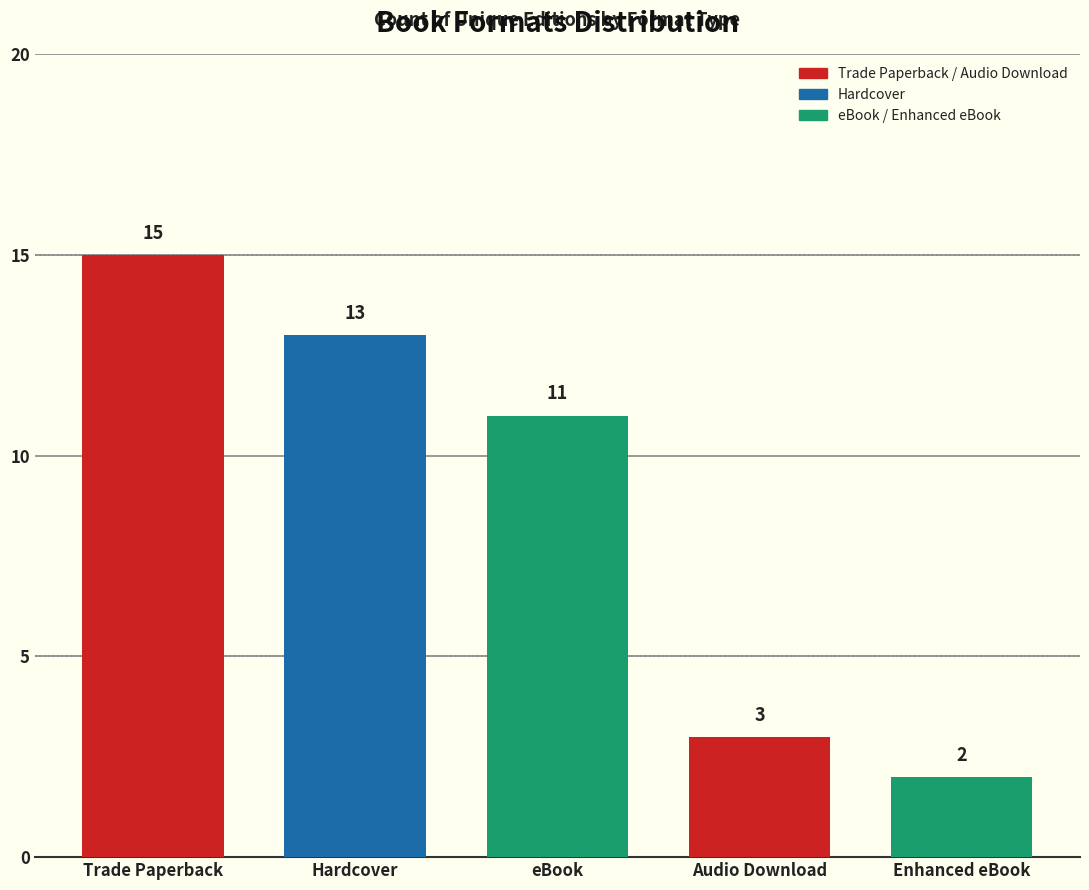

What is the value of the 3rd bar from the left?

11